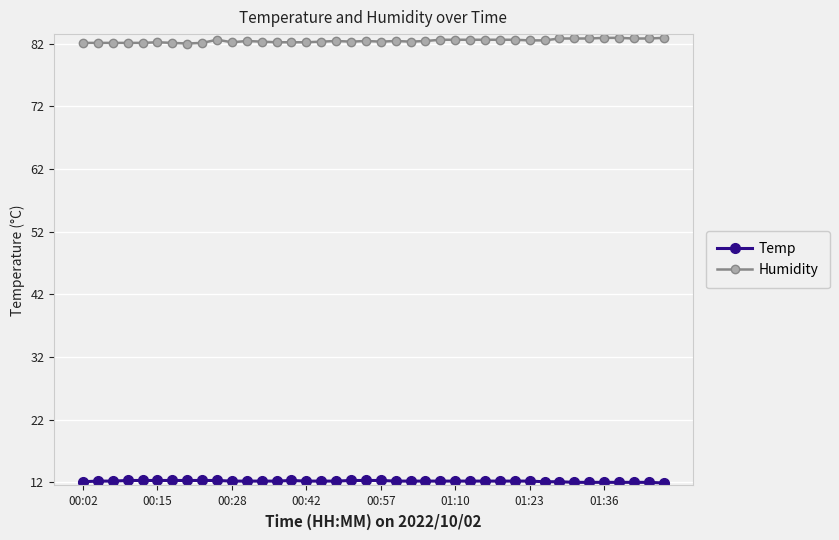

What is the sum of all Temp values?

487.3